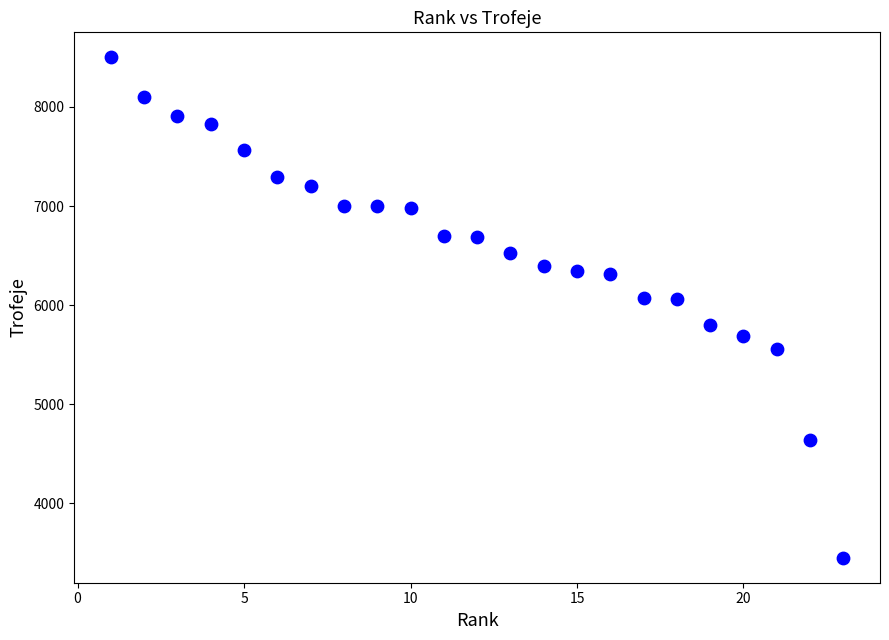

What is the range of X values (max minus min)?

22